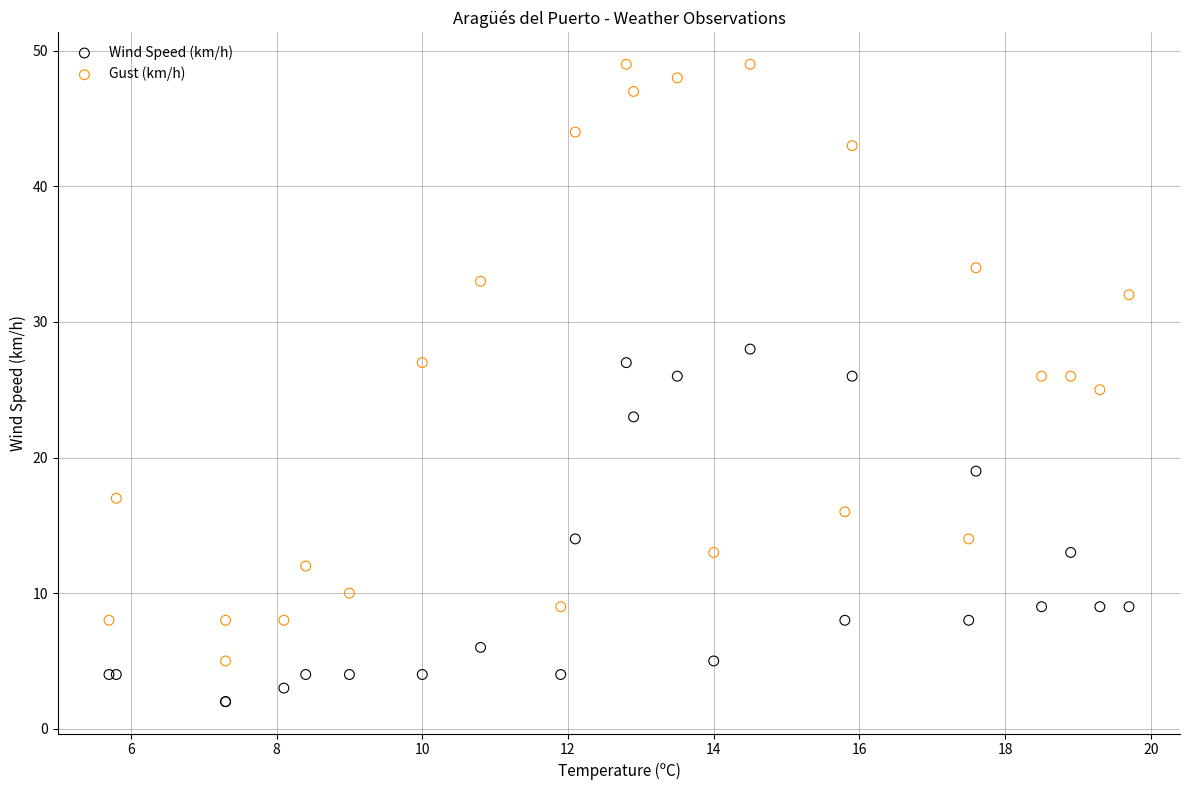

Which series reaches the minimum Y coordinate?

Wind Speed (km/h)